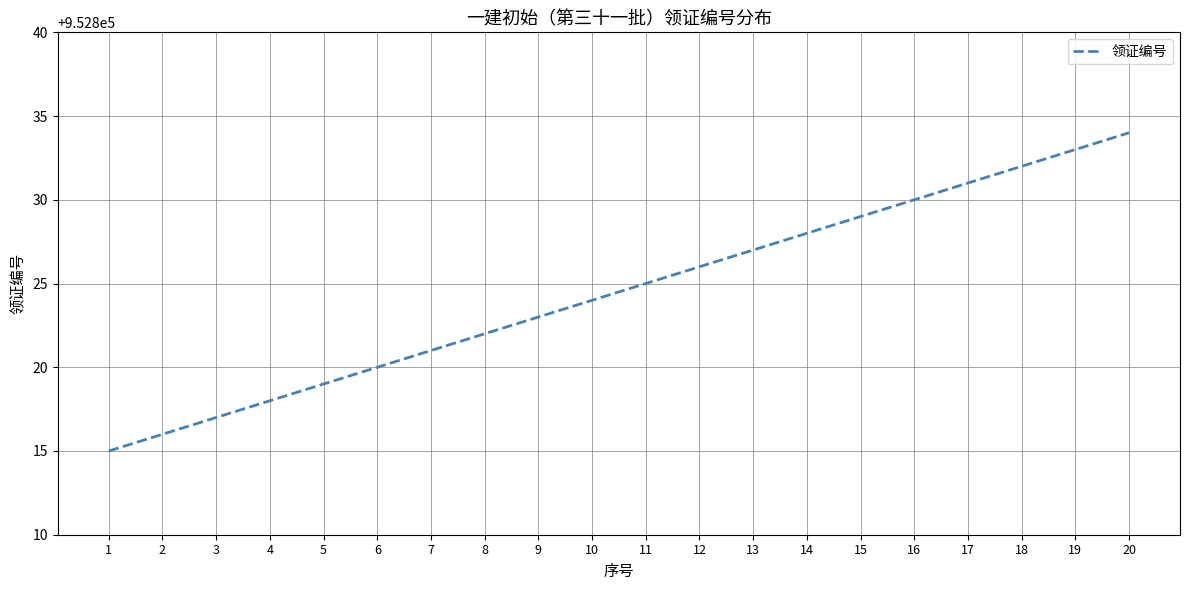

Does the chart display data point markers on the line(s)?

No